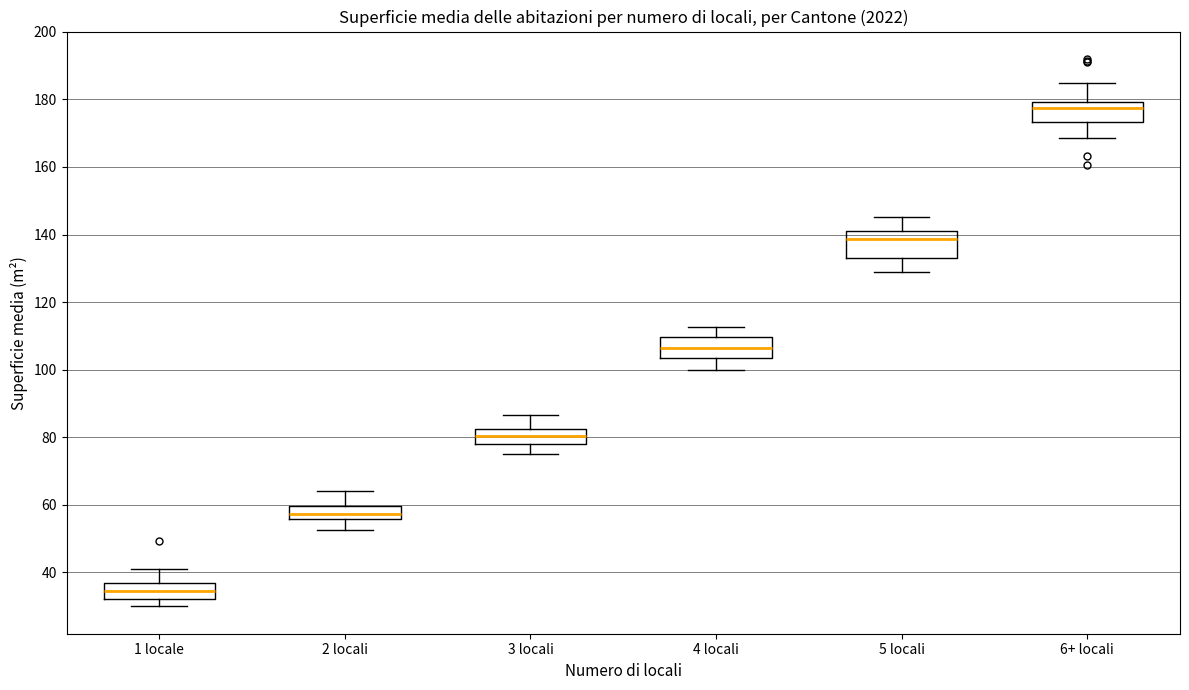

Where does the lower whisker of the box for 6+ locali end on the y-axis? The values are not printed on the chart, so give them approximately, as read against the axis.

168